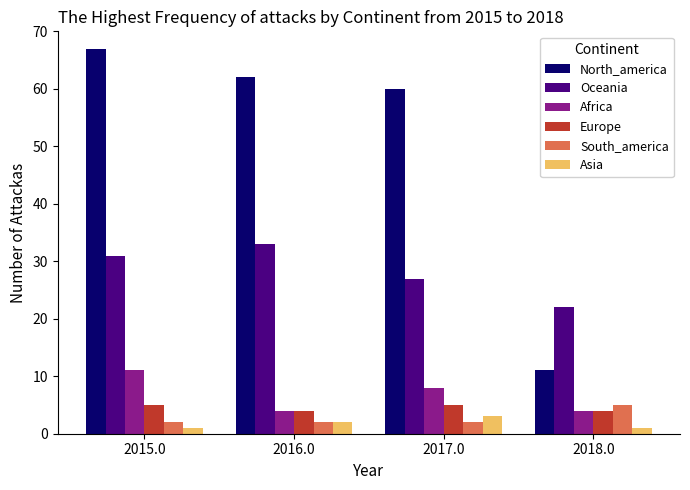

What is the value of the North_america bar at the 1st from the left?

67